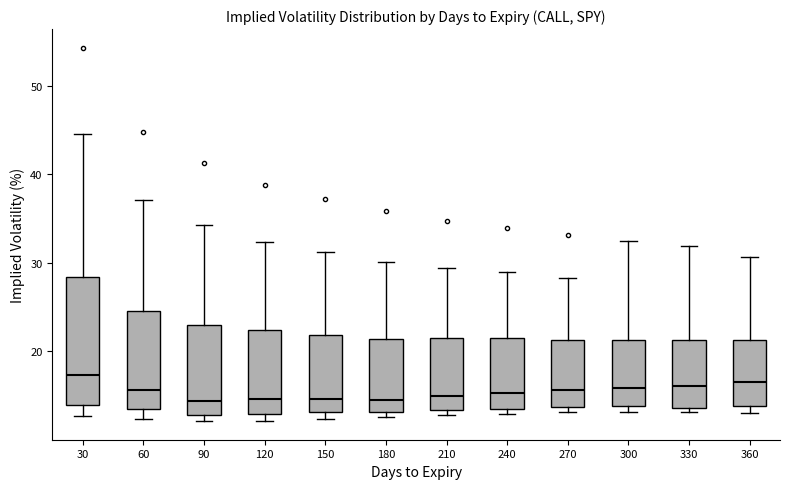

Reading left to right, read every box against the y-axis: the position of its median line, the range the box covers, and the ends of its whiskers. The values are not printed on the chart, so give them approximately, as read against the axis.

30: median 17, box 14 to 28, whiskers 13 to 45
60: median 16, box 13 to 25, whiskers 12 to 37
90: median 14, box 13 to 23, whiskers 12 to 34
120: median 15, box 13 to 22, whiskers 12 to 32
150: median 15, box 13 to 22, whiskers 12 to 31
180: median 14, box 13 to 21, whiskers 13 (just below the box's lower edge) to 30
210: median 15, box 13 to 21, whiskers 13 (just below the box's lower edge) to 29
240: median 15, box 13 to 22, whiskers 13 (just below the box's lower edge) to 29
270: median 16, box 14 to 21, whiskers 13 to 28
300: median 16, box 14 to 21, whiskers 13 to 32
330: median 16, box 14 to 21, whiskers 13 to 32
360: median 17, box 14 to 21, whiskers 13 to 31